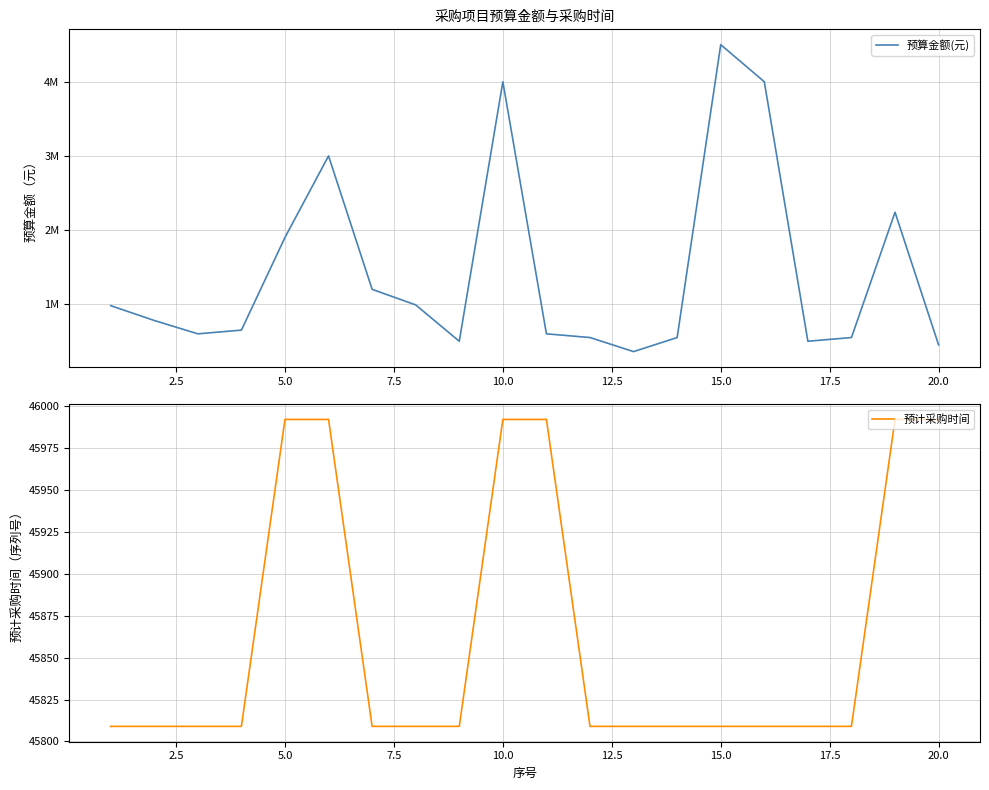

What is the value of the 预算金额(元) point at the 12th from the left?

550000